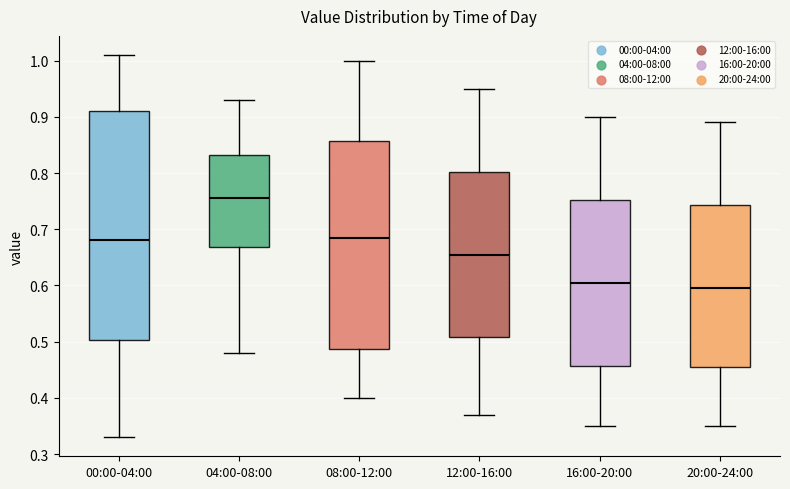

Reading left to right, read every box against the y-axis: the position of its median line, the range the box covers, and the ends of its whiskers. The values are not printed on the chart, so give them approximately, as read against the axis.

00:00-04:00: median 0.68, box 0.50 to 0.91, whiskers 0.33 to 1.01
04:00-08:00: median 0.76, box 0.67 to 0.83, whiskers 0.48 to 0.93
08:00-12:00: median 0.69, box 0.49 to 0.86, whiskers 0.40 to 1.00
12:00-16:00: median 0.66, box 0.51 to 0.80, whiskers 0.37 to 0.95
16:00-20:00: median 0.61, box 0.46 to 0.75, whiskers 0.35 to 0.90
20:00-24:00: median 0.60, box 0.46 to 0.74, whiskers 0.35 to 0.89